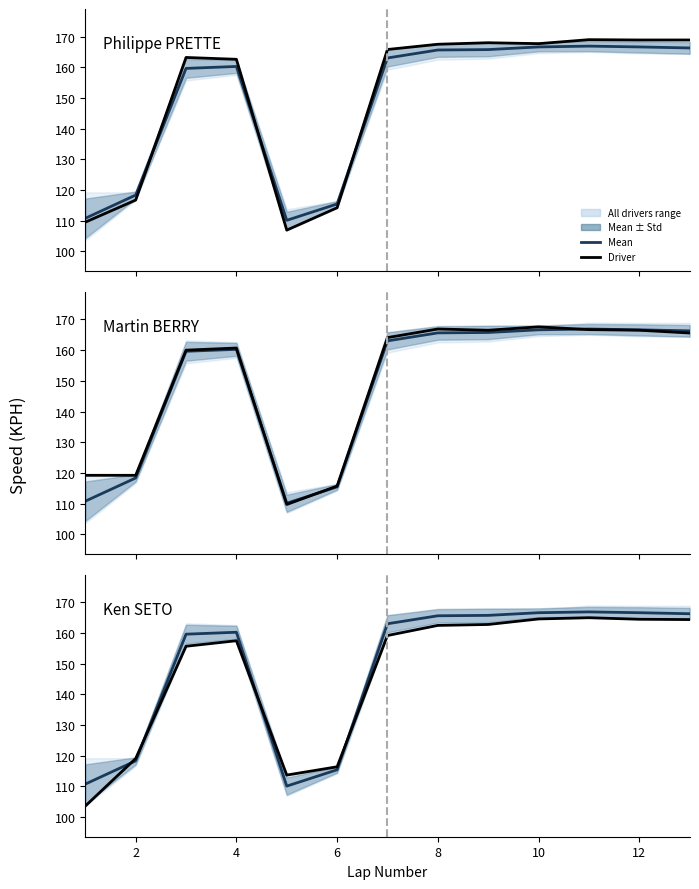

What is the difference between the Philippe PRETTE values at 12 and 10?

1.2